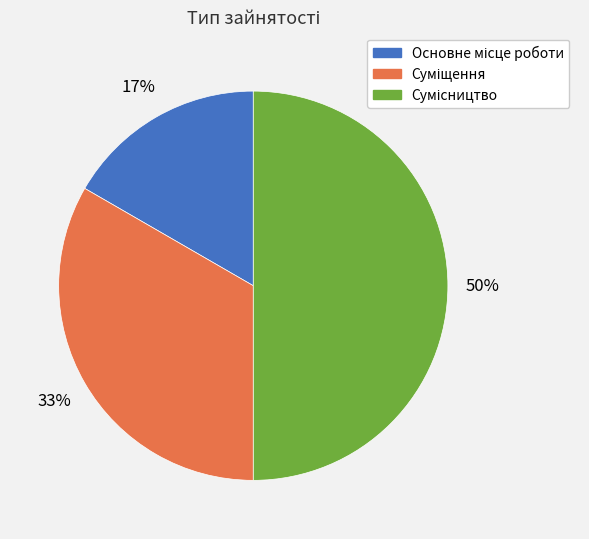

To the nearest percent, what is the average slice percentage?

33%